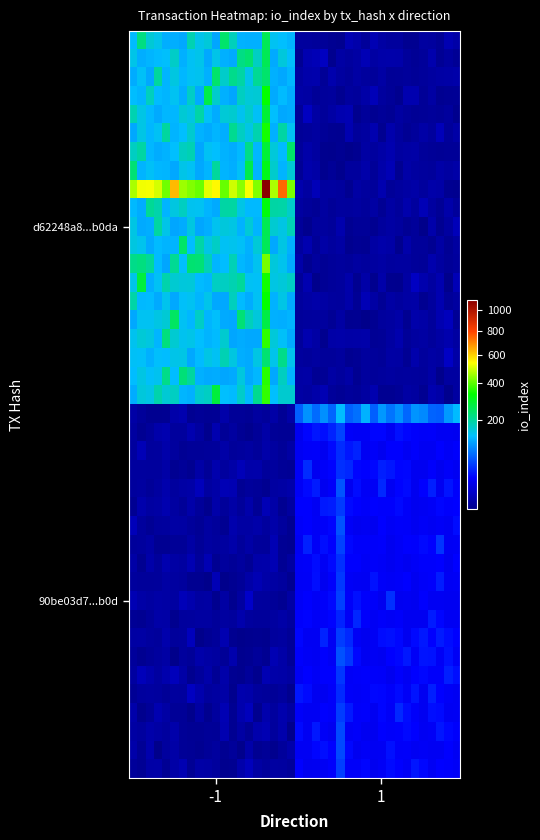

At how many categories does at least one series exceed 373?

20